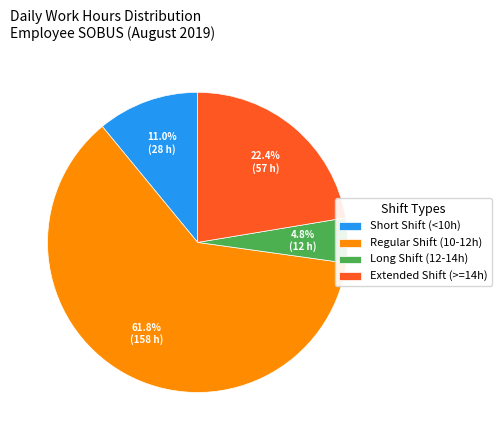

Between Long Shift (12-14h) and Regular Shift (10-12h), which is larger?

Regular Shift (10-12h)